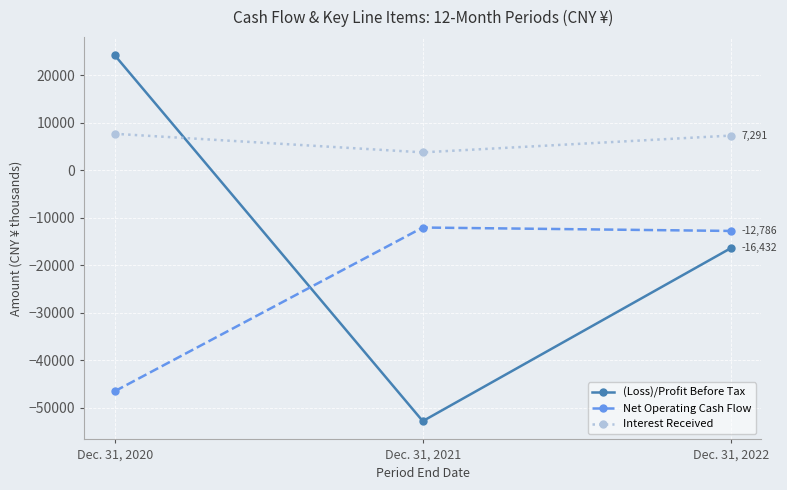

What is the value of the Net Operating Cash Flow point at the 3rd from the left?

-12786